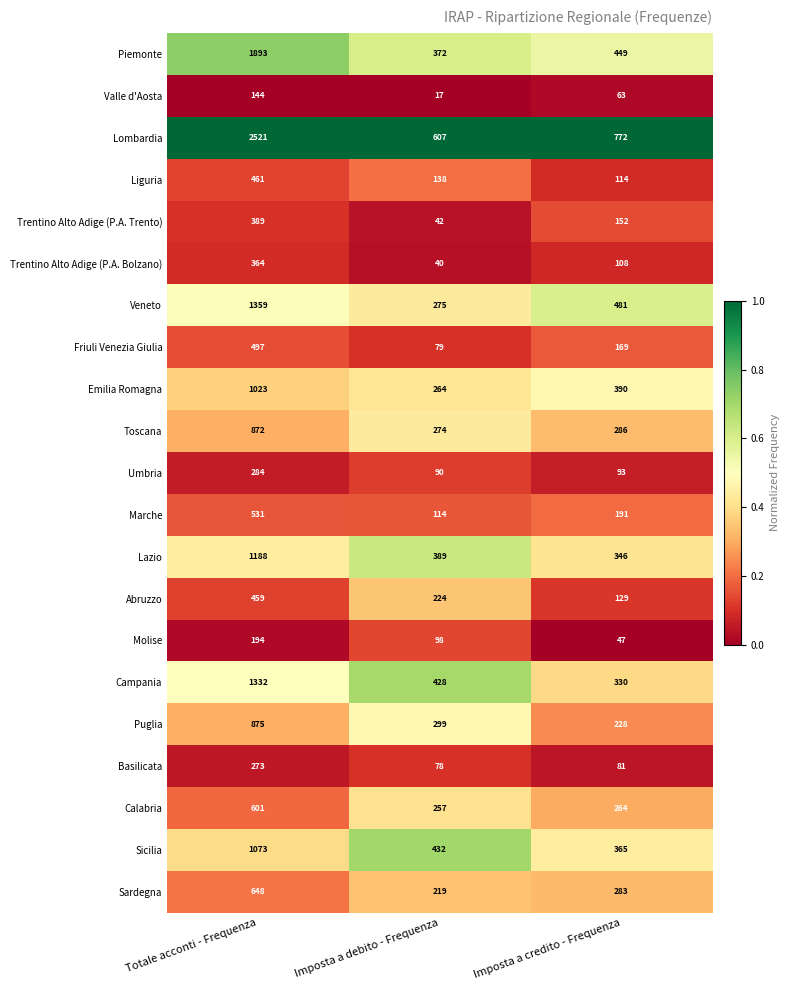

The value of Lombardia at Imposta a debito - Frequenza is 607. True or false?

True